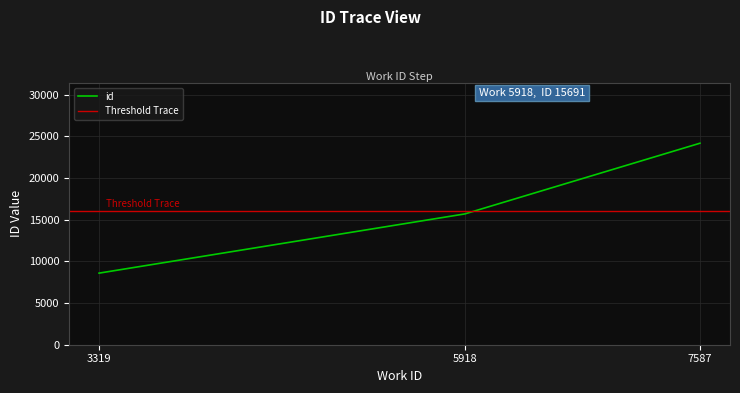

True or false: the data shows 14959 at 3319.

False